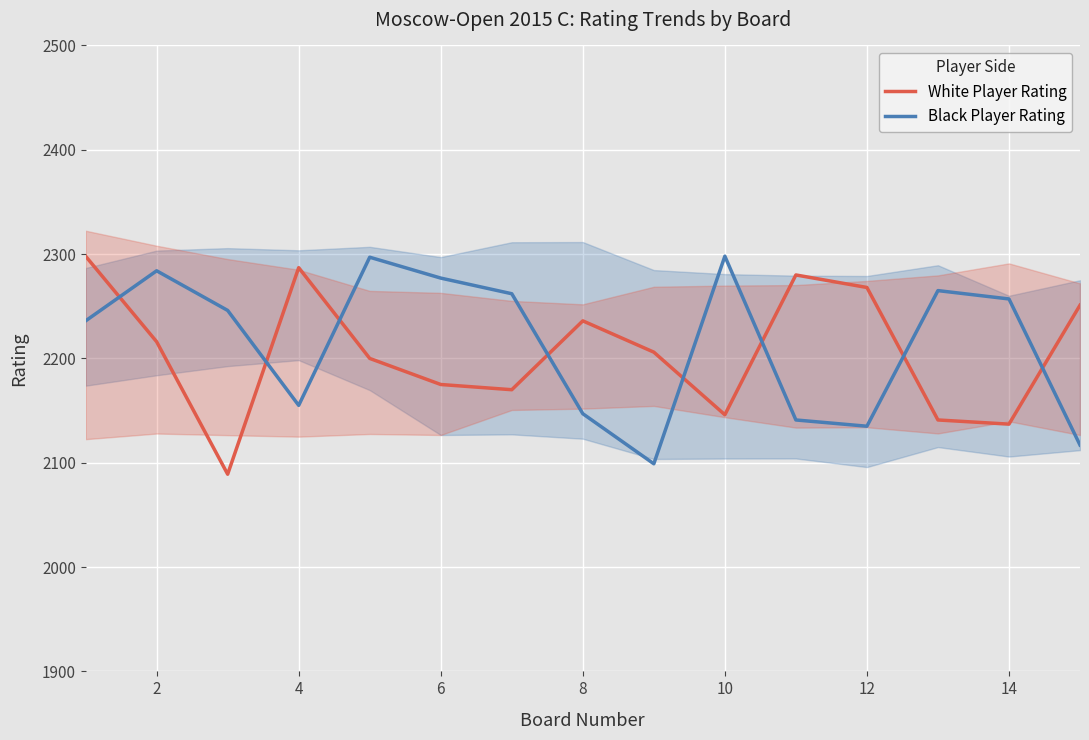

Which series has the widest spread of values?

White Player Rating